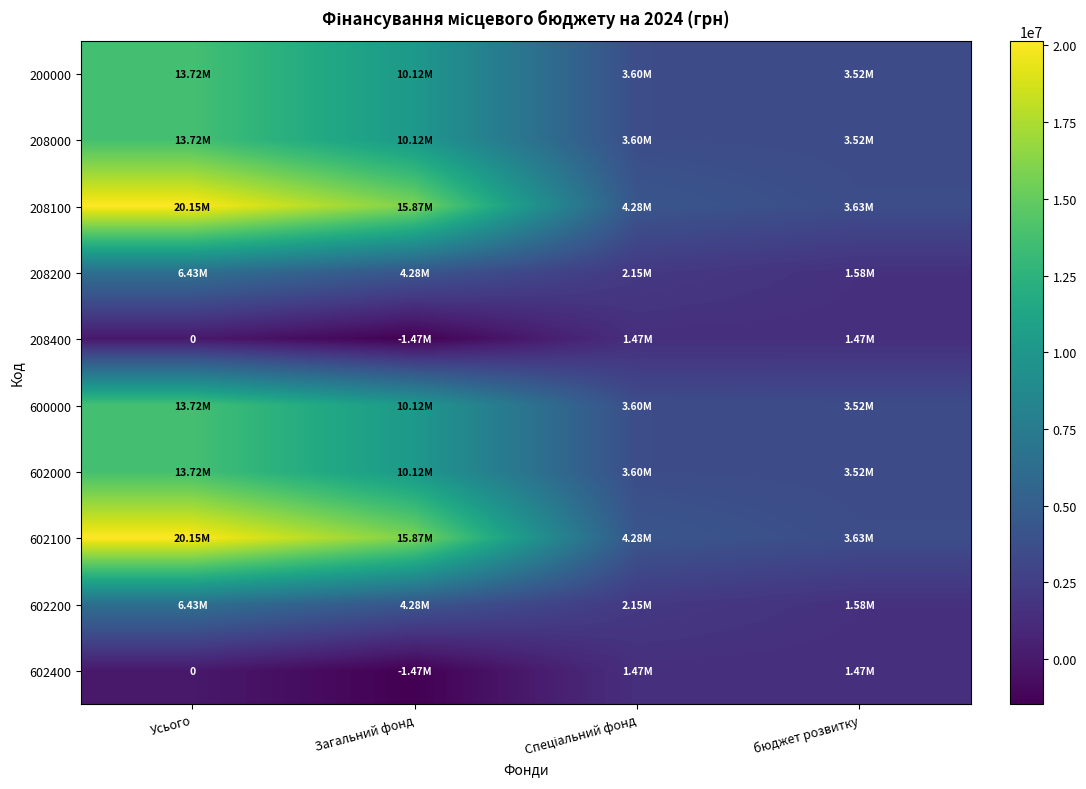

Rank the series by their maximum value, from highest to lowest.

208100, 602100, 200000, 208000, 600000, 602000, 208200, 602200, 208400, 602400